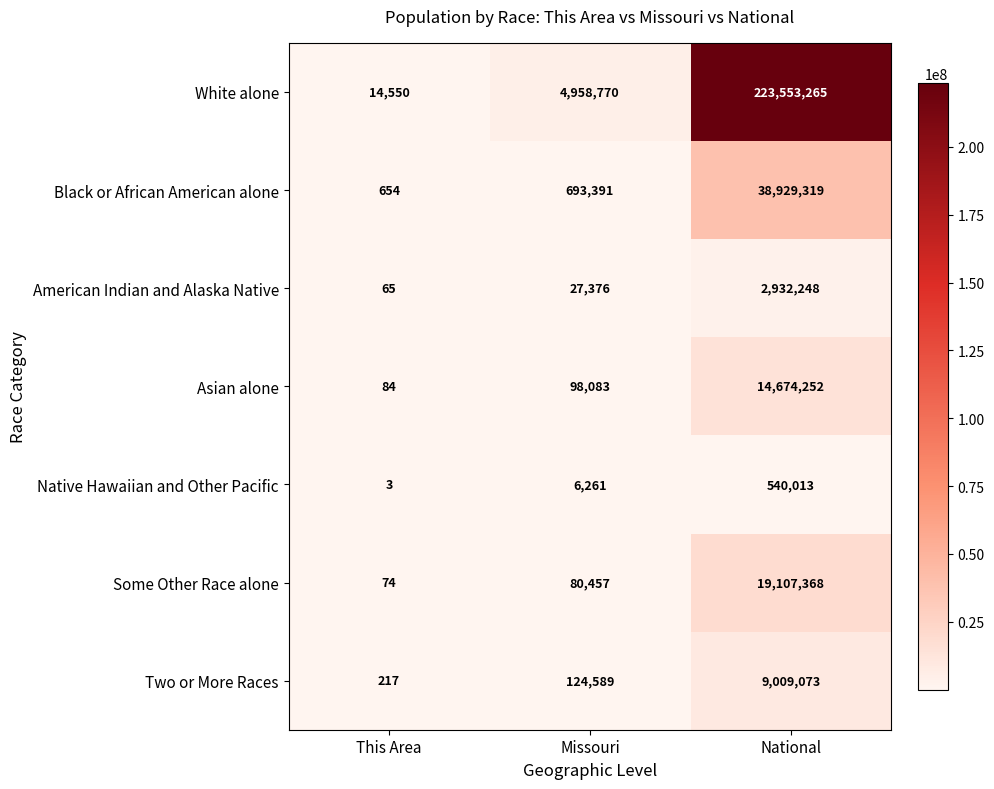

List the series in order of their peak value, highest first.

White alone, Black or African American alone, Some Other Race alone, Asian alone, Two or More Races, American Indian and Alaska Native, Native Hawaiian and Other Pacific